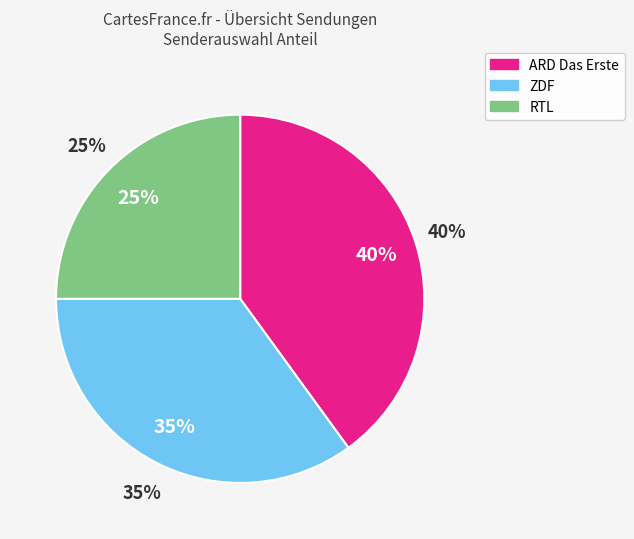

Which category has the smallest portion of the pie?

RTL